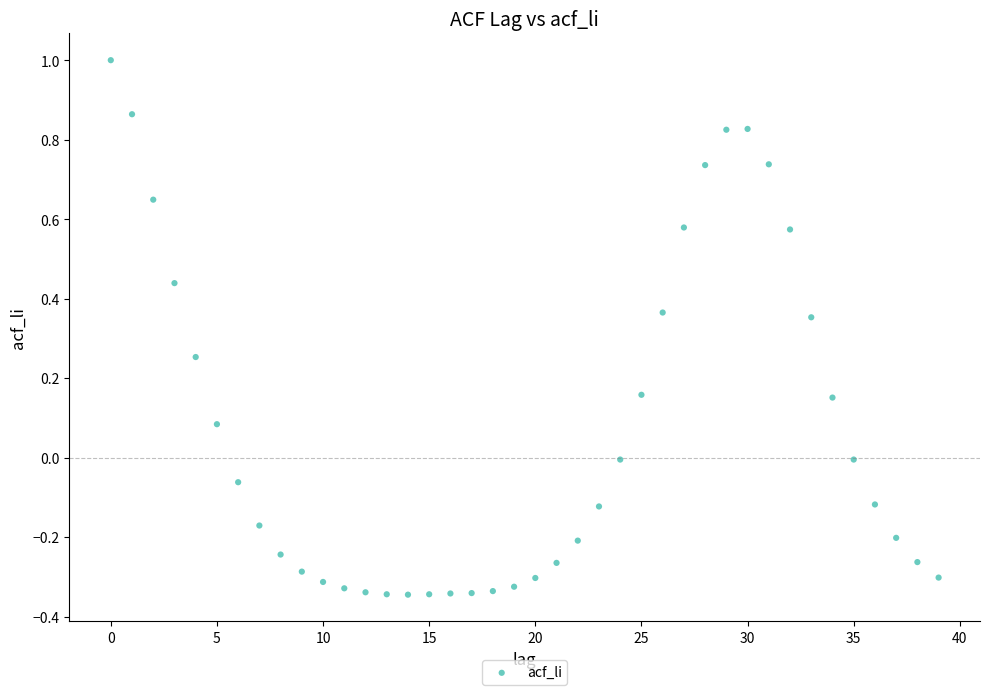

What is the range of Y values (max minus min)?

1.3